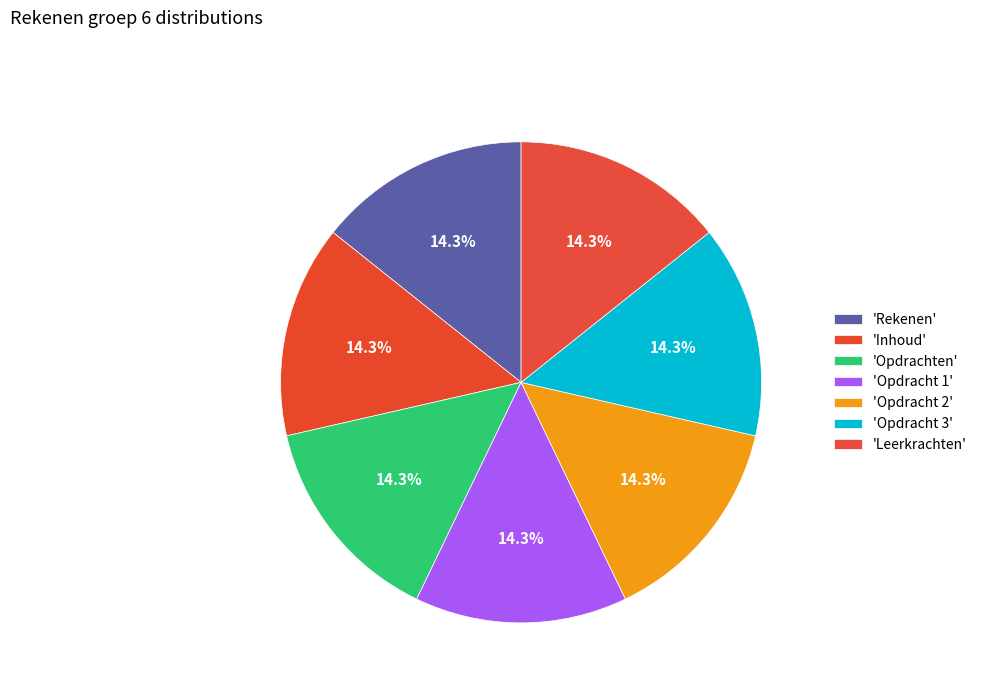

How many segments does this pie chart have?

7